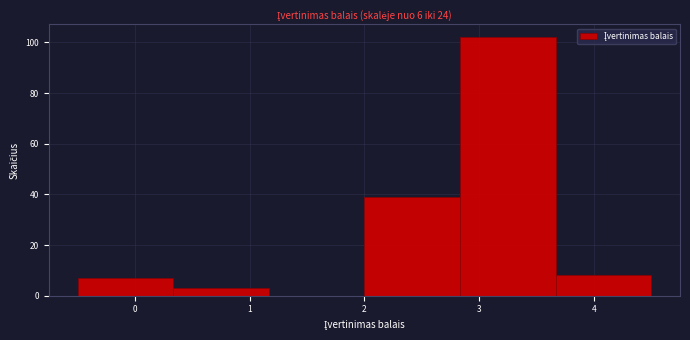

Reading left to right, list every bar in this chart as the range it spans on the x-axis followed by its height. Neither the bar edges nor the heights are printed on the chart, so give them approximately, as read against the axes.

-0.5 to 0.3: 8
0.3 to 1.2: 4
1.2 to 2.0: 0
2.0 to 2.8: 40
2.8 to 3.7: 102
3.7 to 4.5: 8